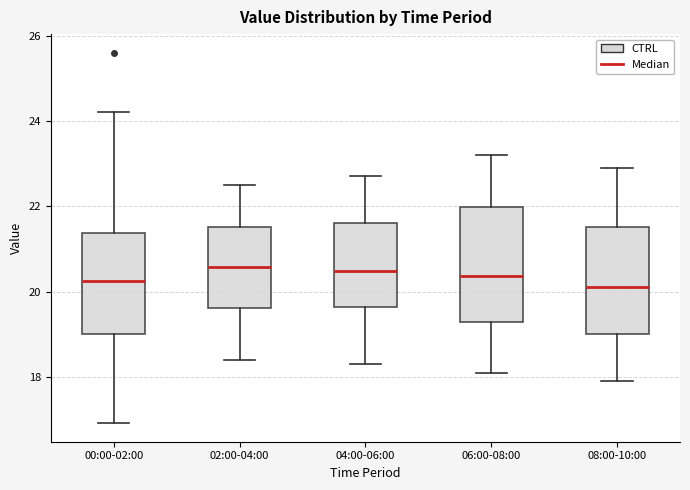

Where is the upper edge of the box for 04:00-06:00 on the y-axis? The values are not printed on the chart, so give them approximately, as read against the axis.

21.6